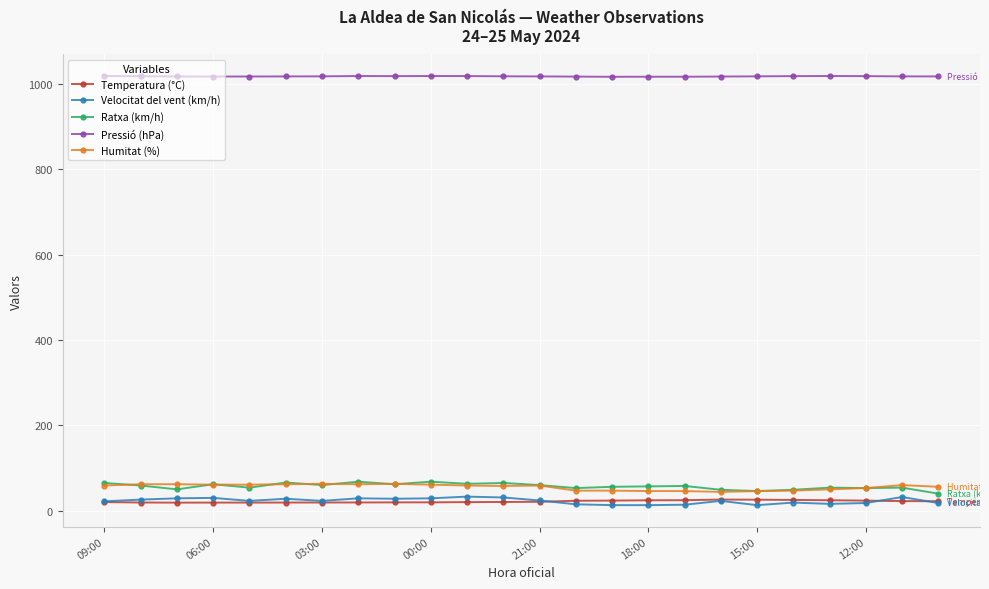

True or false: Ratxa (km/h) has more than 2 interior local peaks.

True